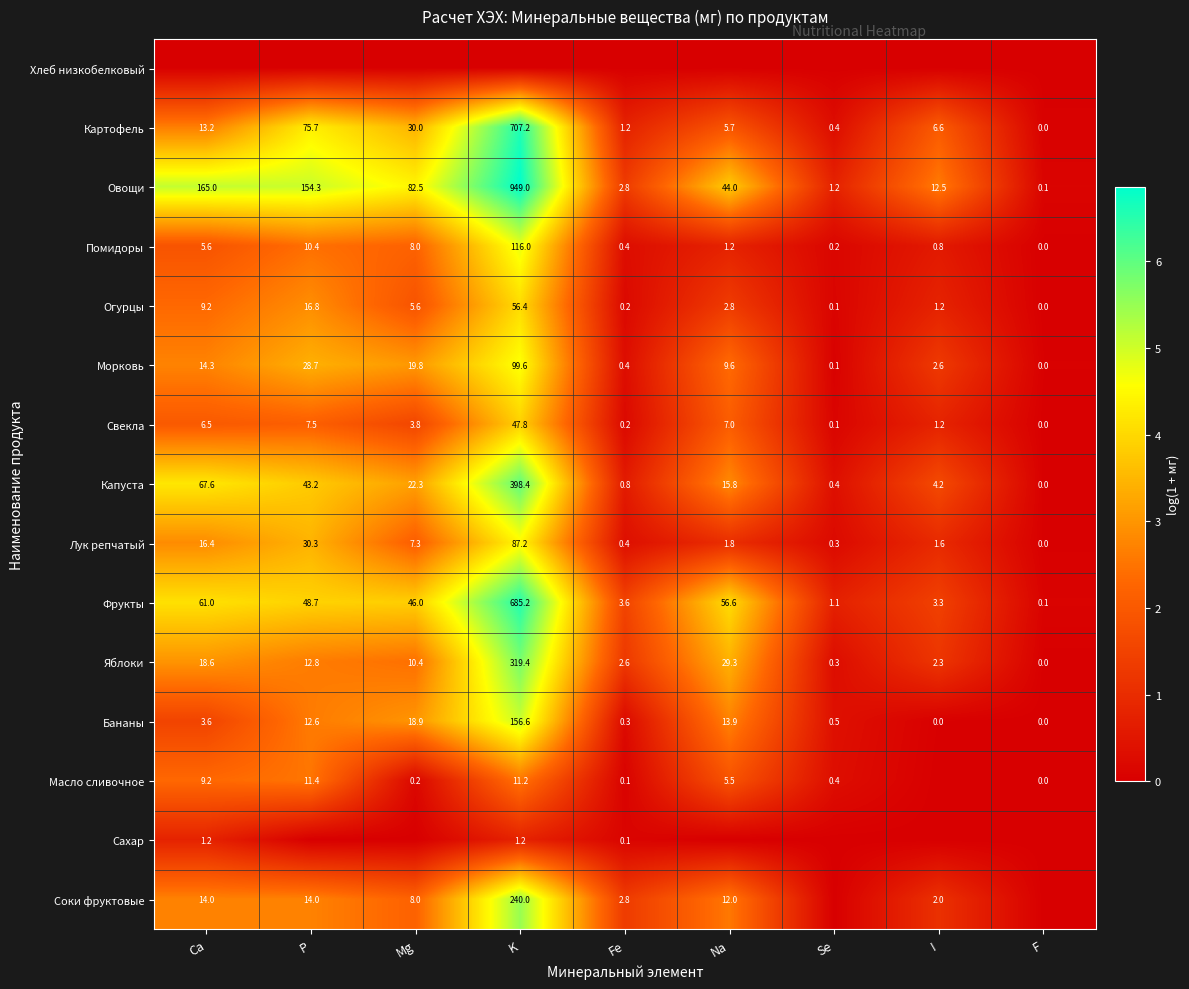

What is the approximate value of Огурцы at Se?

0.1